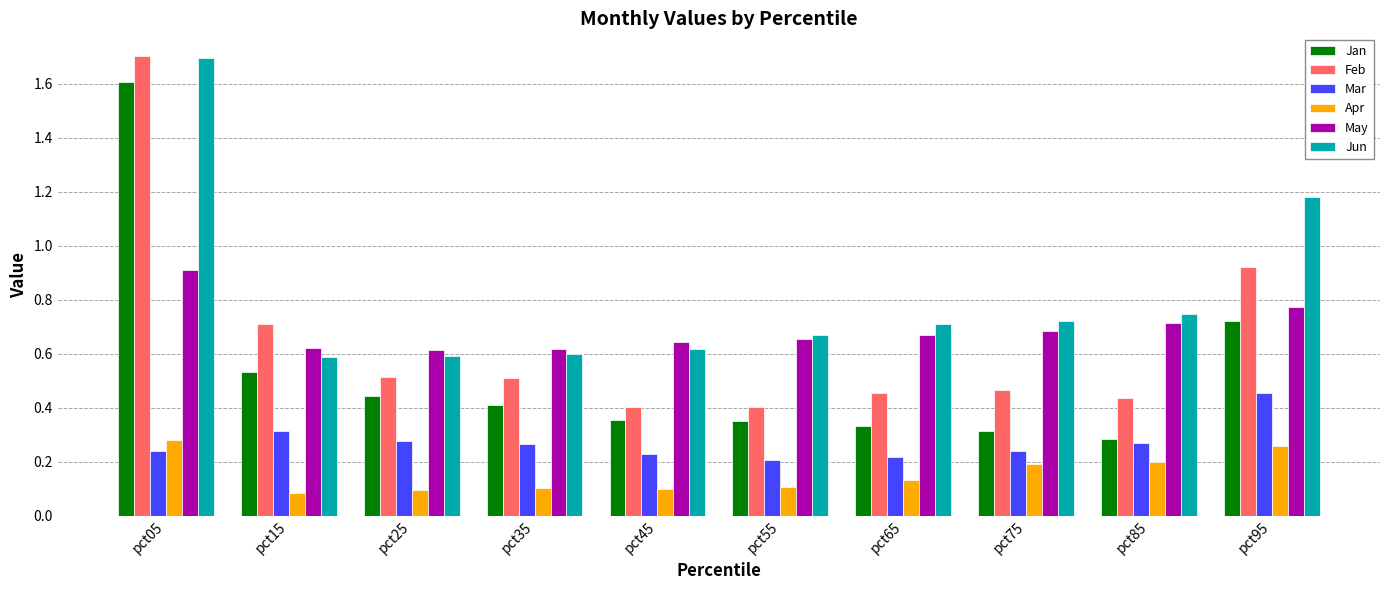

Between pct05 and pct65, which series saw the biggest shift?

Jan